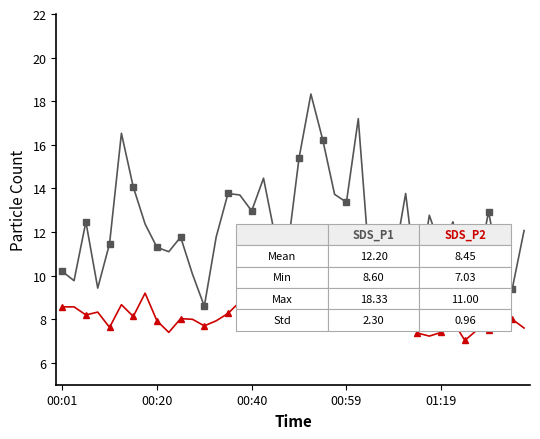

What is the greatest value displayed?

18.3